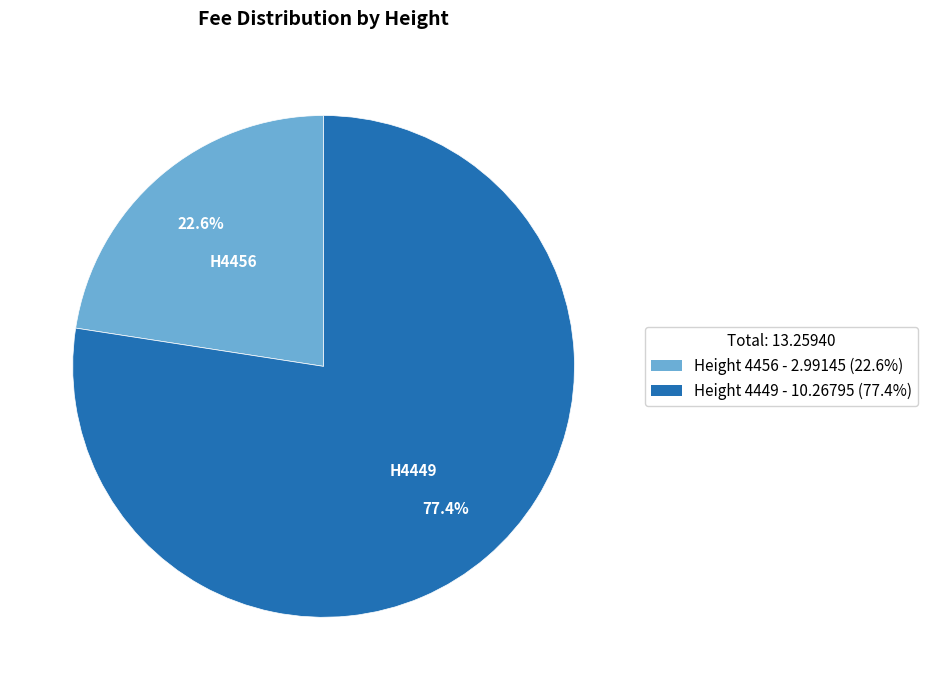

Is there a majority slice in this chart?

Yes